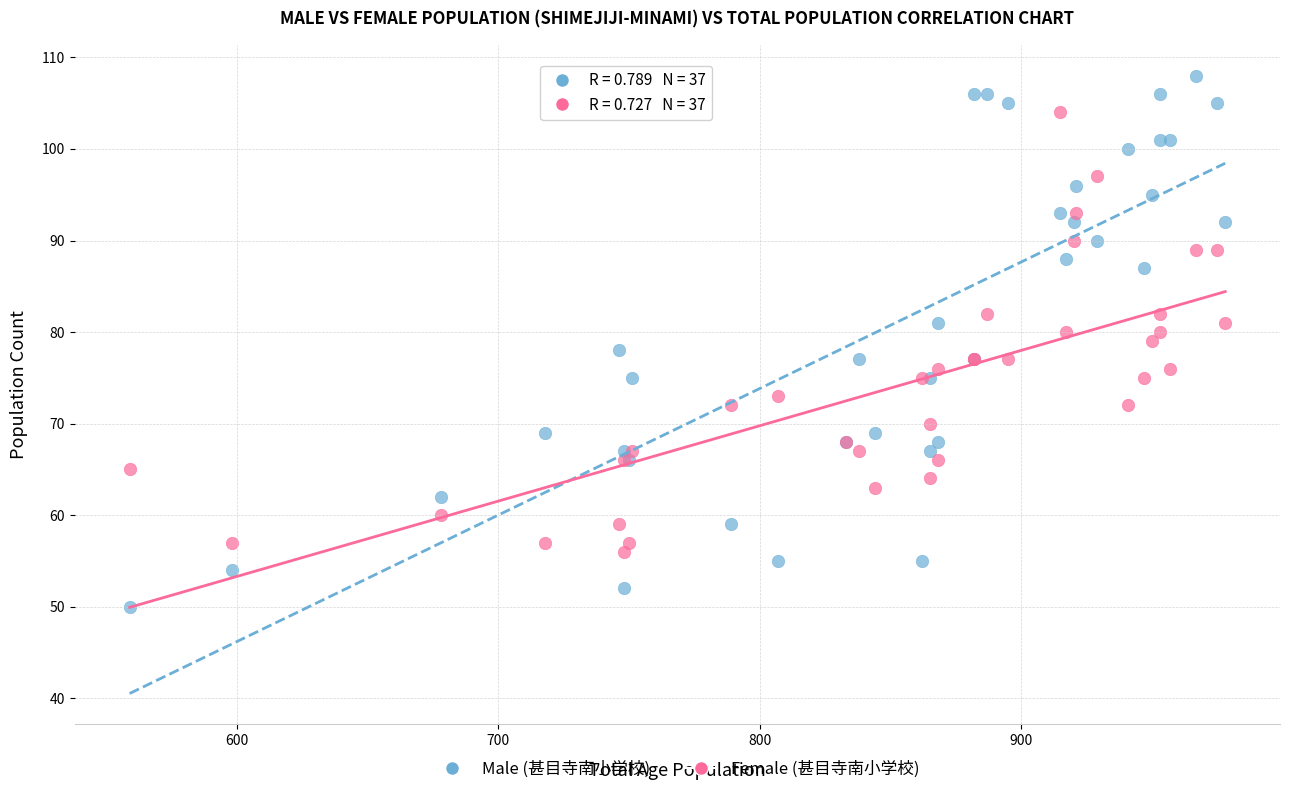

What are all the series names shown in the legend?

Male (甚目寺南小学校), Female (甚目寺南小学校)